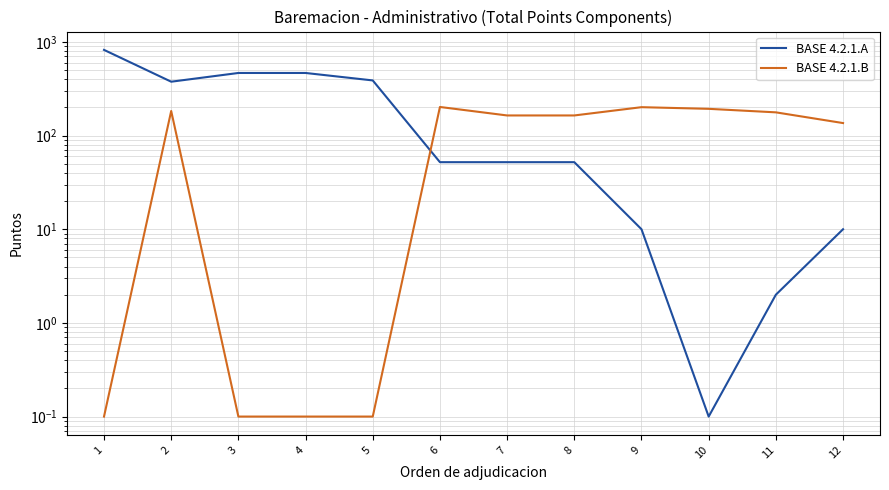

True or false: BASE 4.2.1.B and BASE 4.2.1.A intersect in this chart.

True